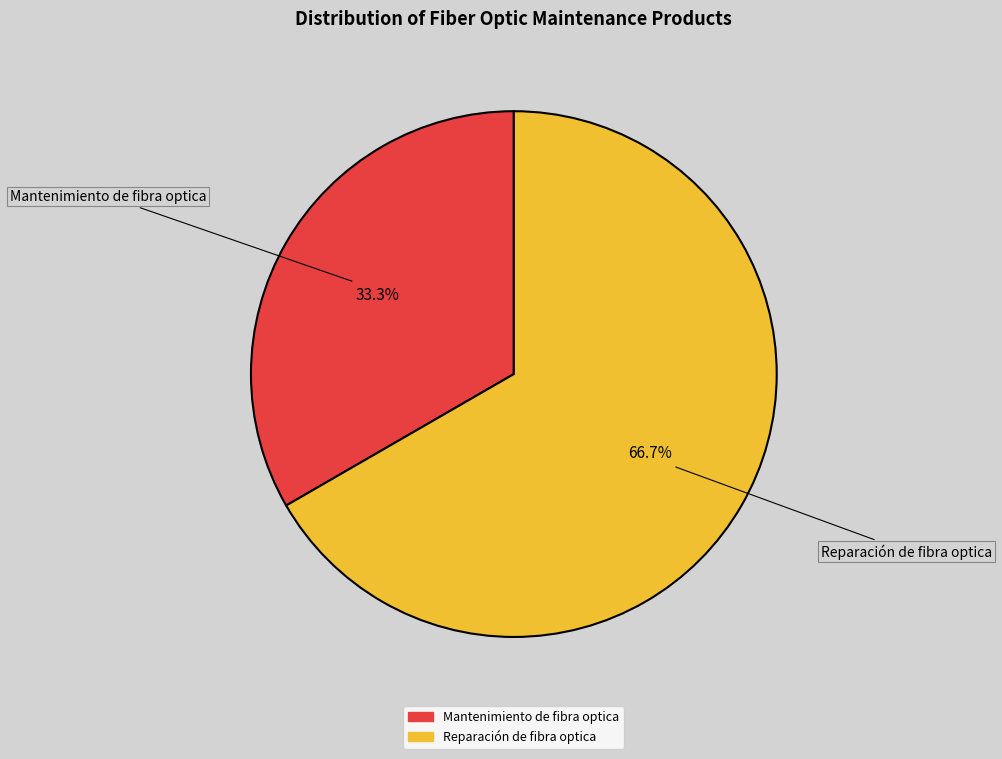

Which has a higher value, Mantenimiento de fibra optica or Reparación de fibra optica?

Reparación de fibra optica